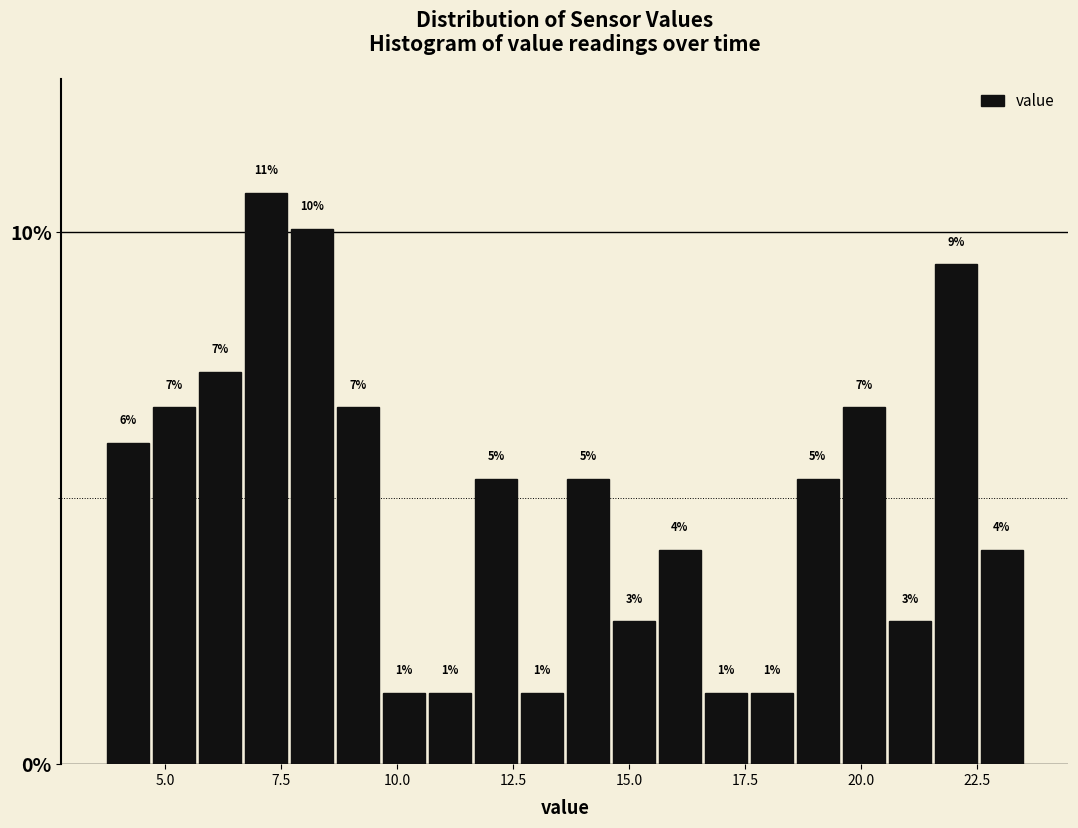

Around what value on the x-axis is the tallest bar? Give the approximate position of its centre, as read against the axis.

7.0